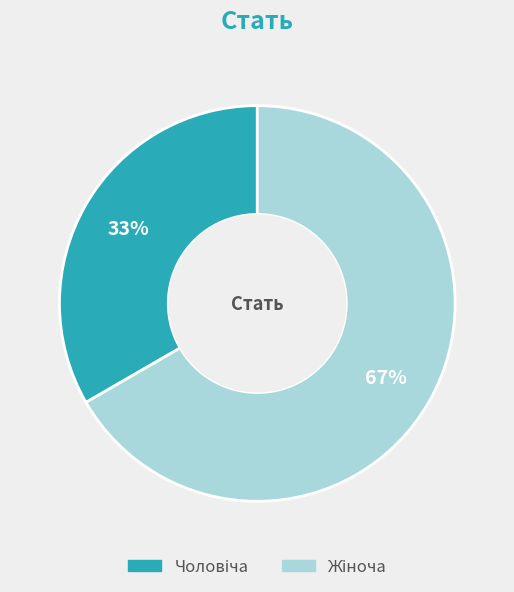

How many segments does this pie chart have?

2